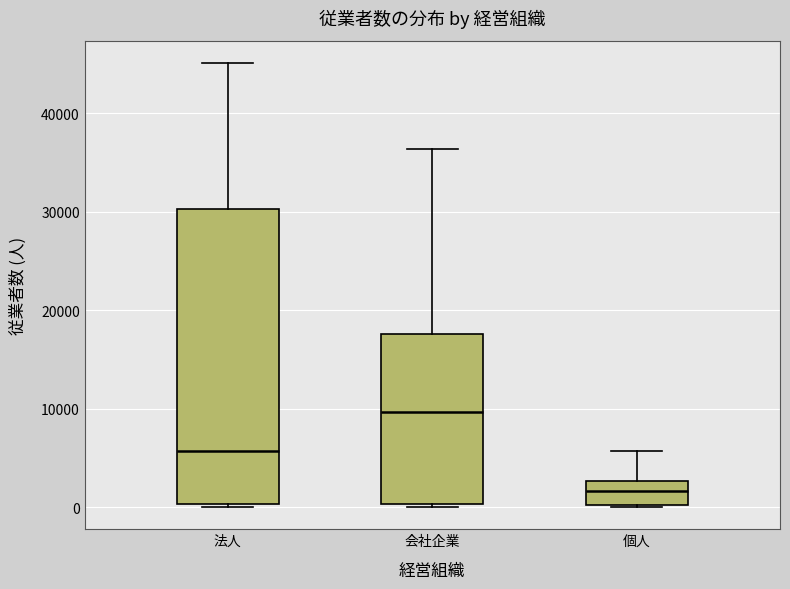

Where is the upper edge of the box for 個人 on the y-axis? The values are not printed on the chart, so give them approximately, as read against the axis.

3000